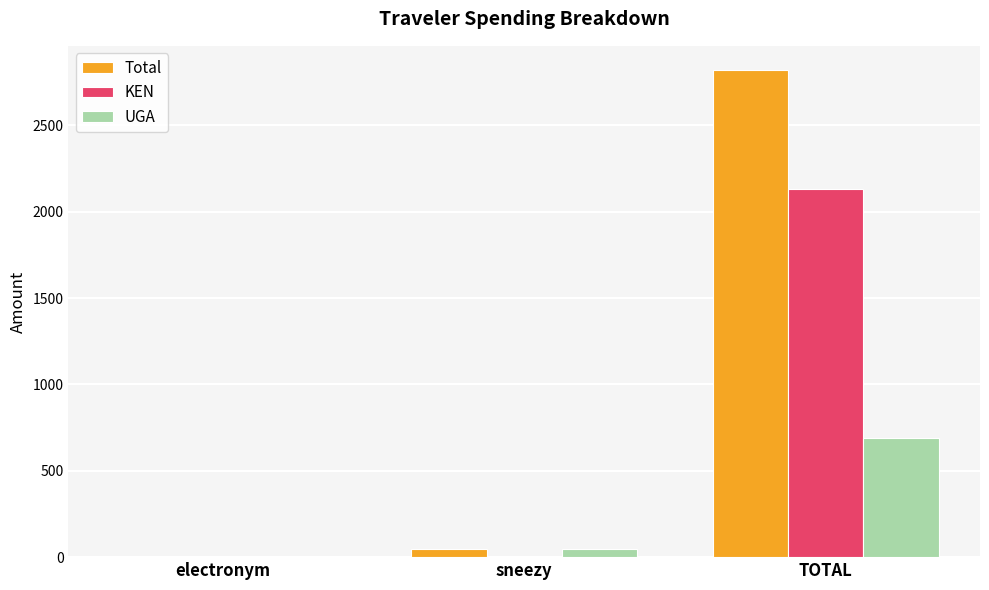

Where is UGA nearest to the value 343?

sneezy